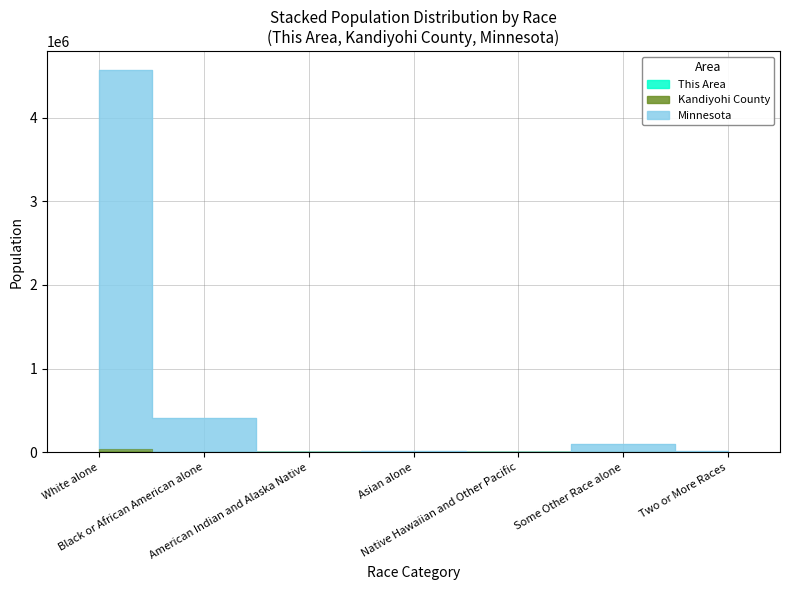

At which label does Kandiyohi County reach its minimum?

Native Hawaiian and Other Pacific